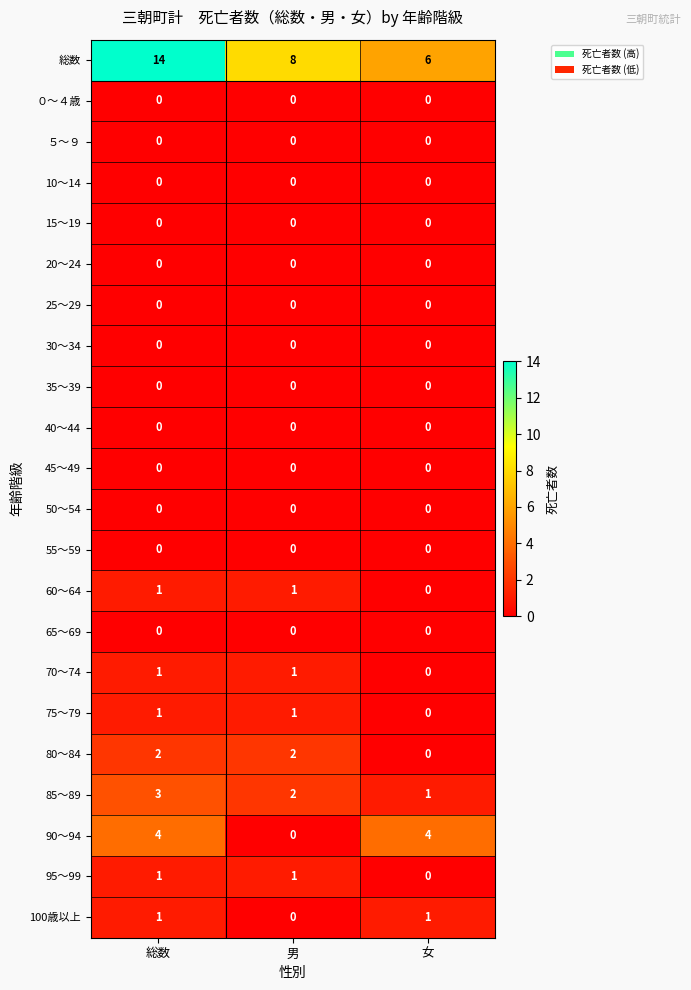

Which series has the largest total across all categories?

総数